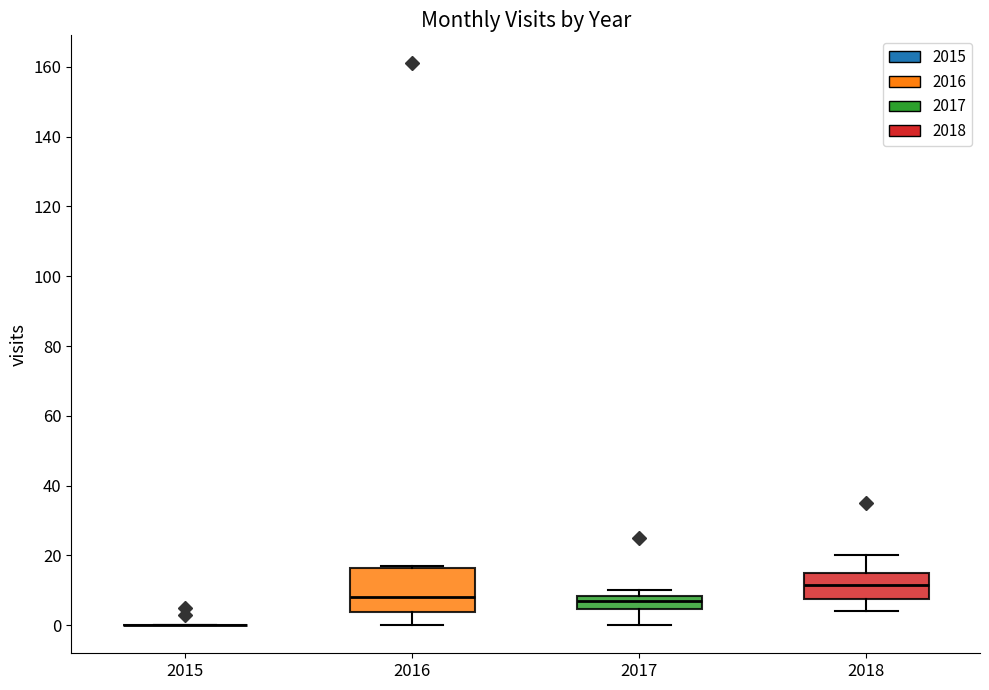

Where is the upper edge of the box at x = 2018 on the y-axis? The values are not printed on the chart, so give them approximately, as read against the axis.

16